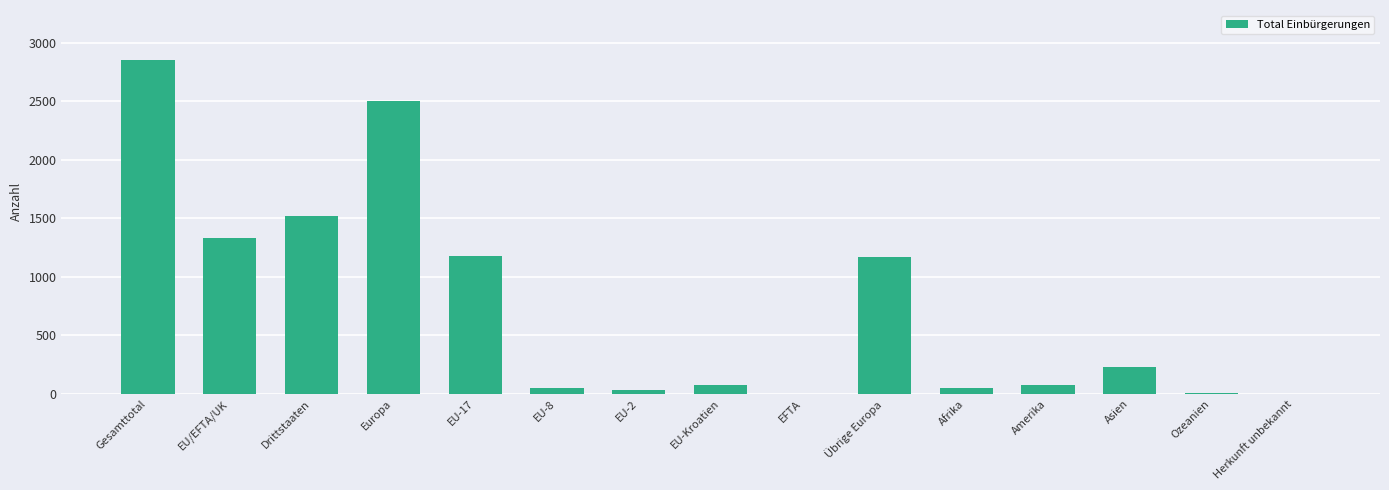

Which label corresponds to the largest value in the chart?

Gesamttotal